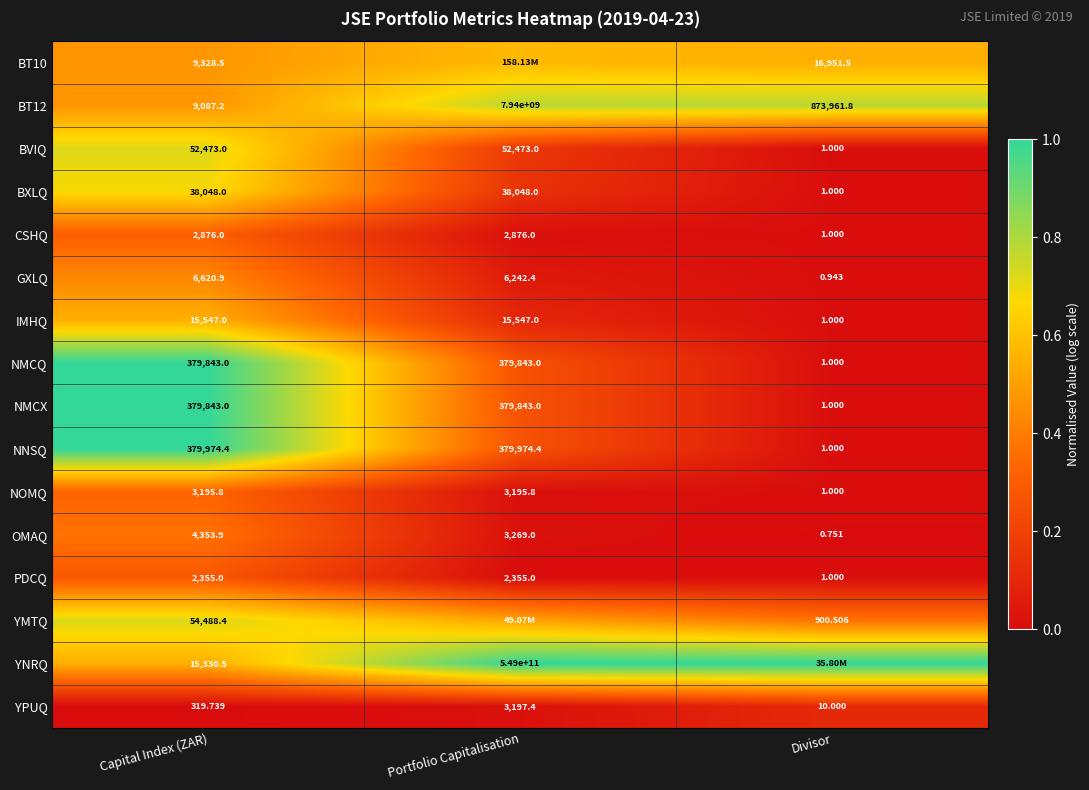

Where does the GXLQ series first go above 6242?

Capital Index (ZAR)